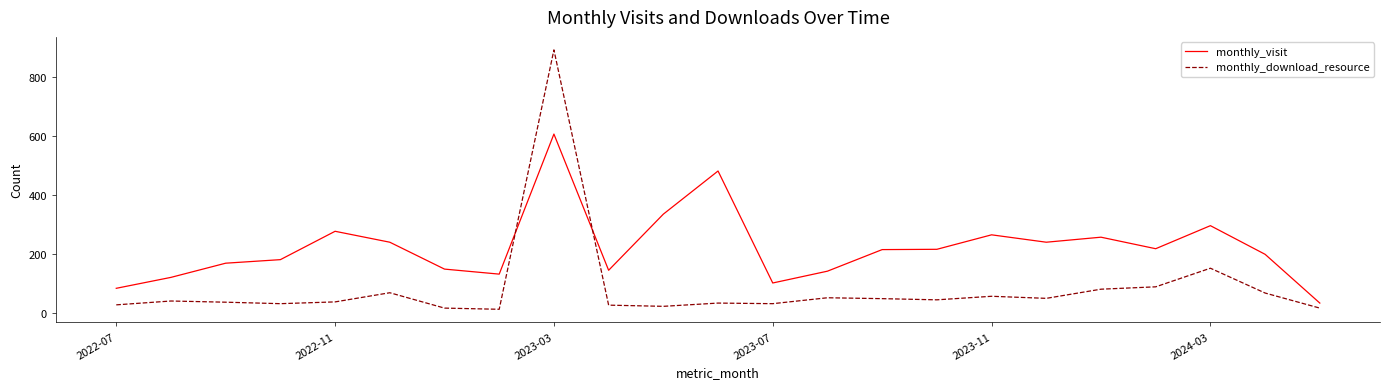

True or false: monthly_visit and monthly_download_resource intersect in this chart.

True